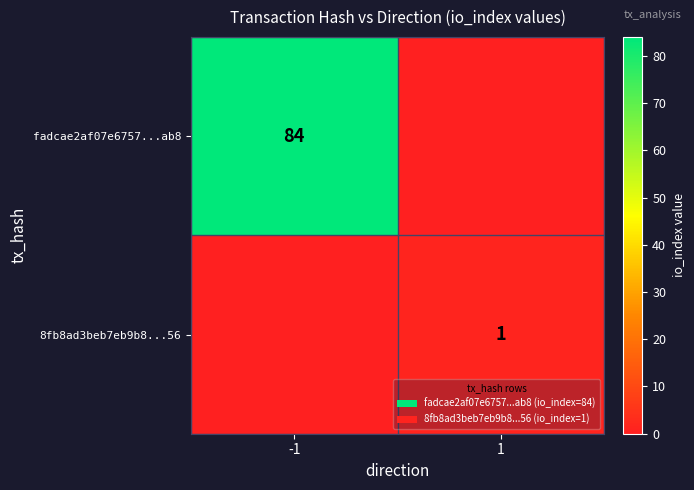

The 8fb8ad3beb7eb9b8...56 series shows 1 at 1. True or false?

True